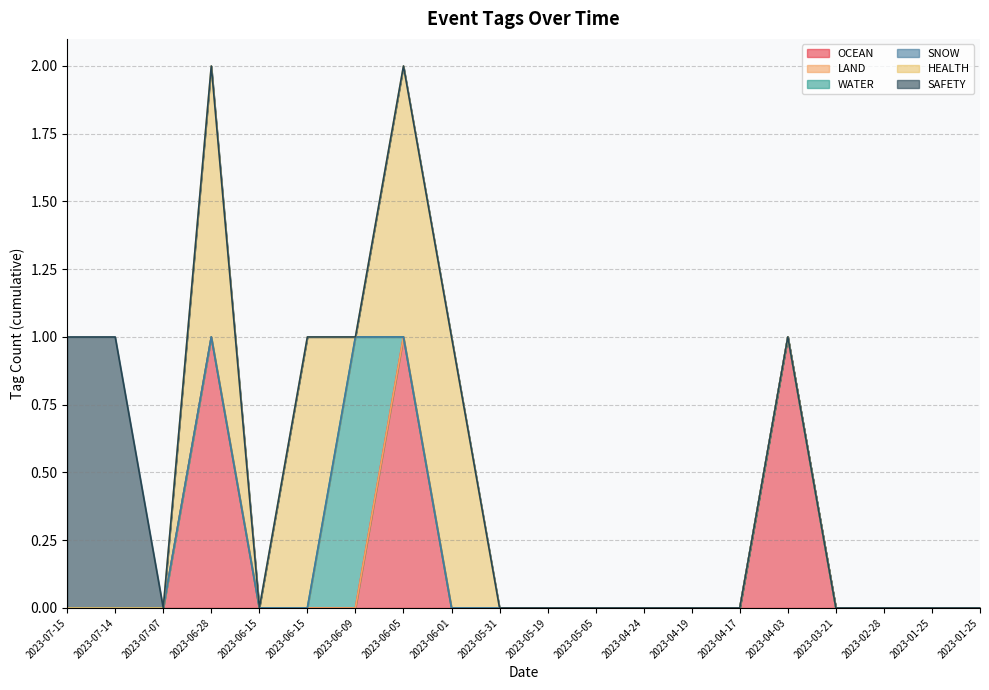

Which series changed the most between 2023-06-15 and 2023-05-05?

HEALTH